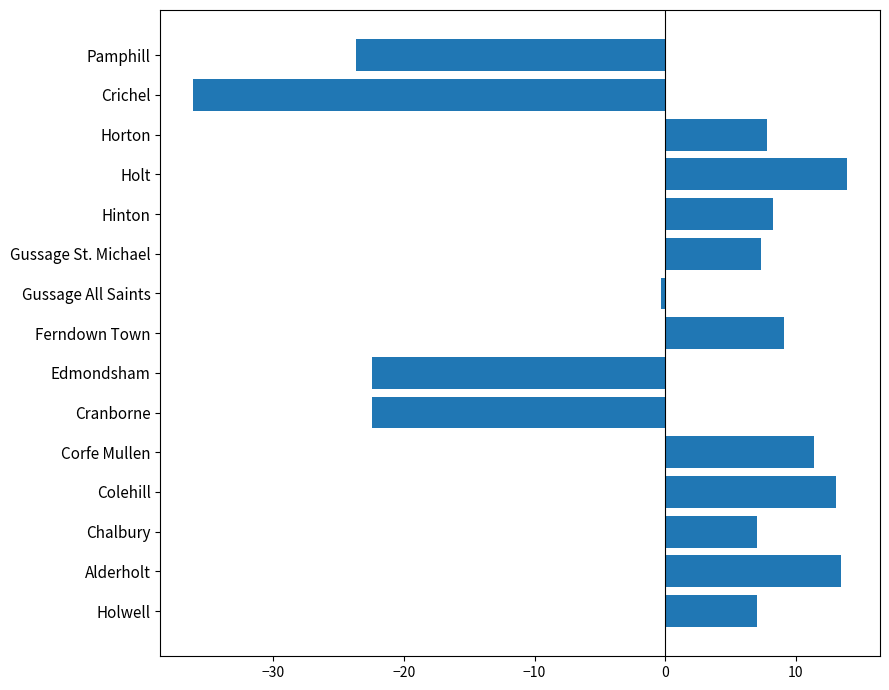

What is the ratio of the value at Colehill to the value at Holwell?

1.9